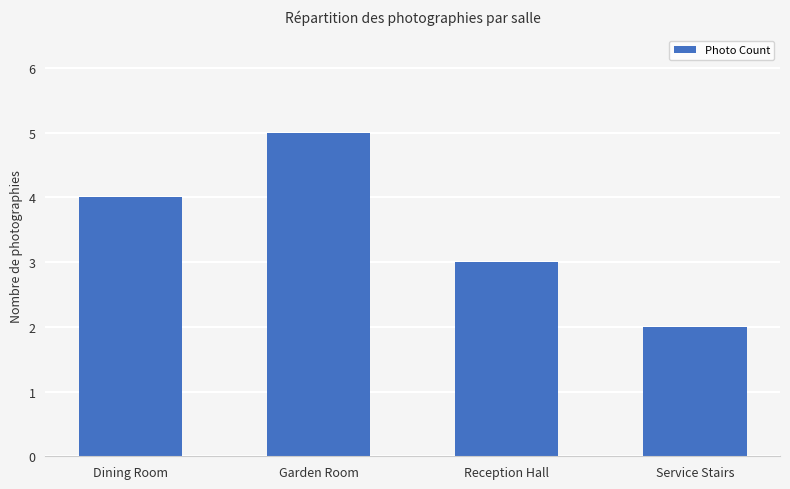

What position from the left is Garden Room?

2